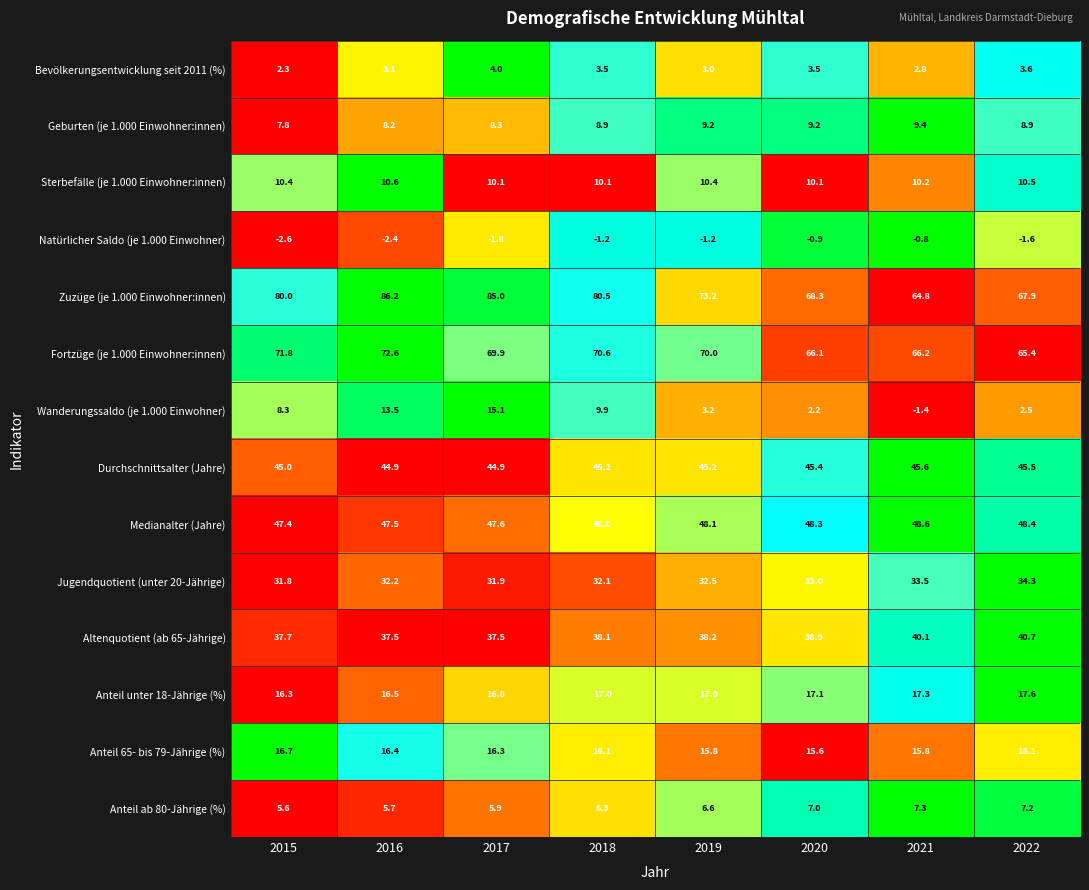

What is the sum of the Geburten (je 1.000 Einwohner:innen) values at 2020 and 2022?

18.1